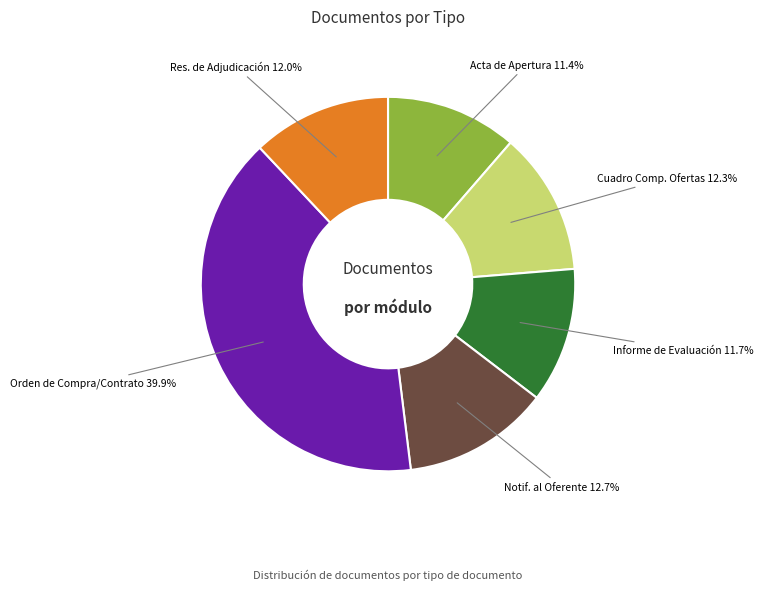

Which has a higher value, Res. de Adjudicación or Notif. al Oferente?

Notif. al Oferente